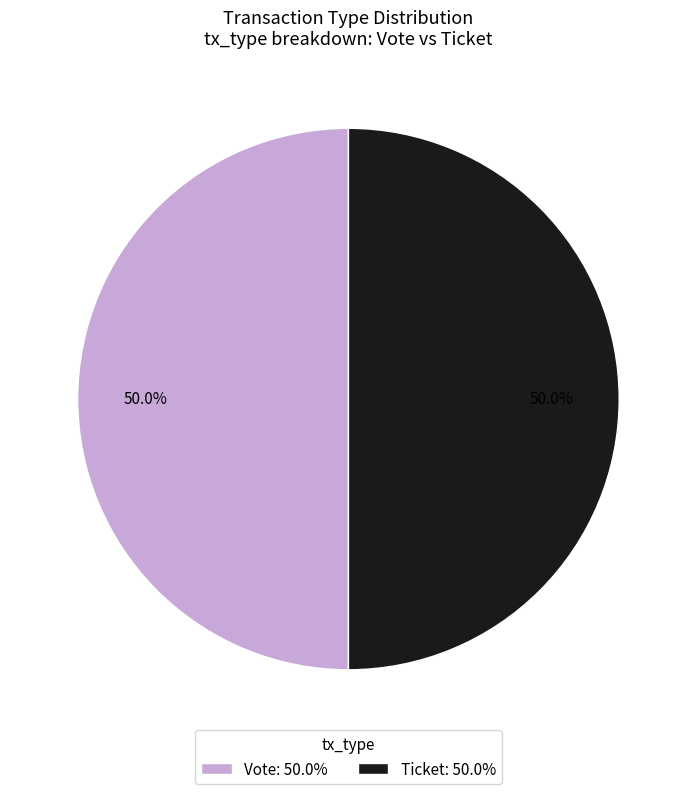

What is the ratio of the value at Vote: 50.0% to the value at Ticket: 50.0%?

1.0